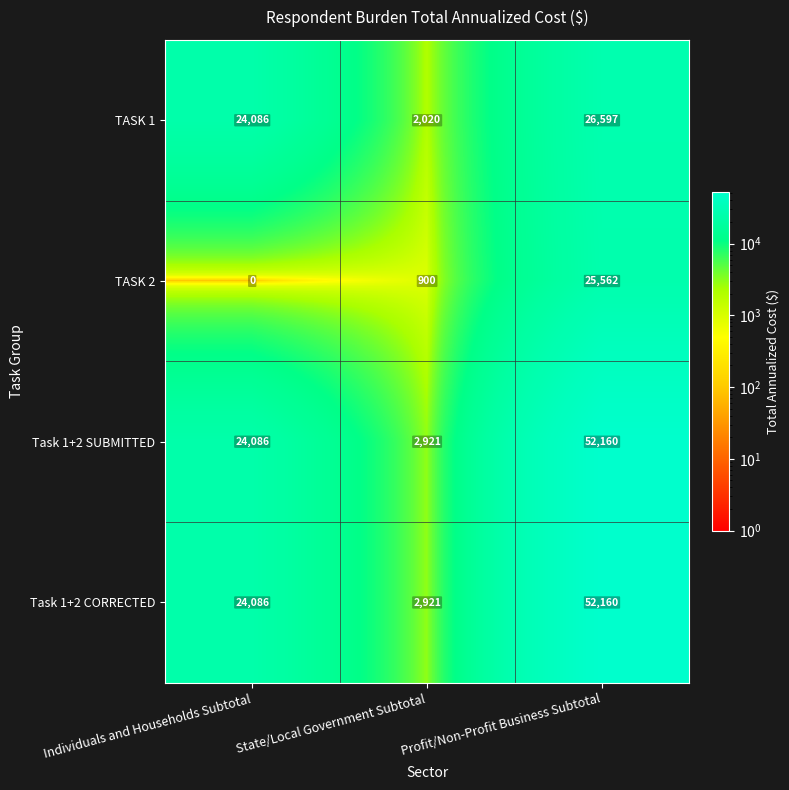

How many TASK 1 values are between 2020 and 26597?

3